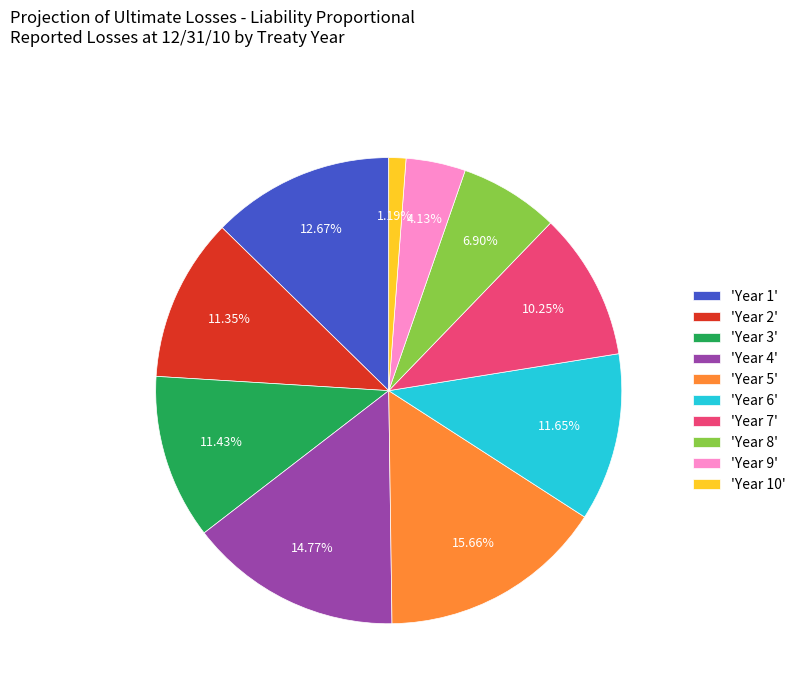

What is the ratio of the value at 'Year 3' to the value at 'Year 4'?

0.8